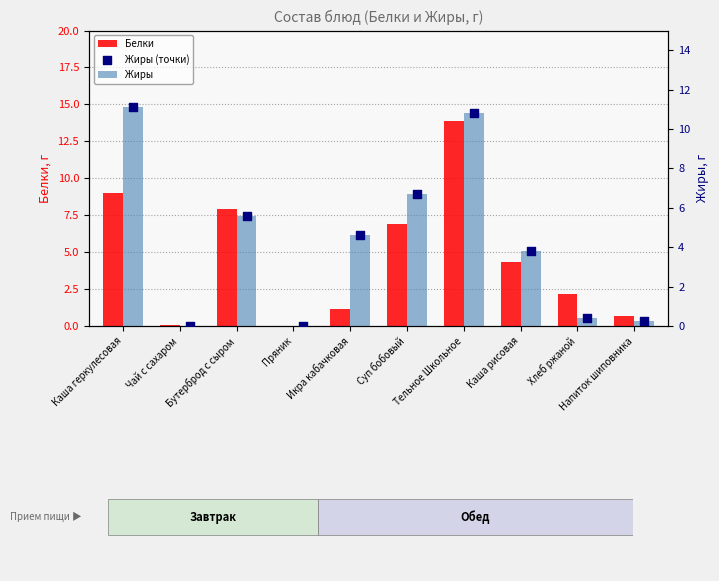

At how many categories does at least one series exceed 7?

3